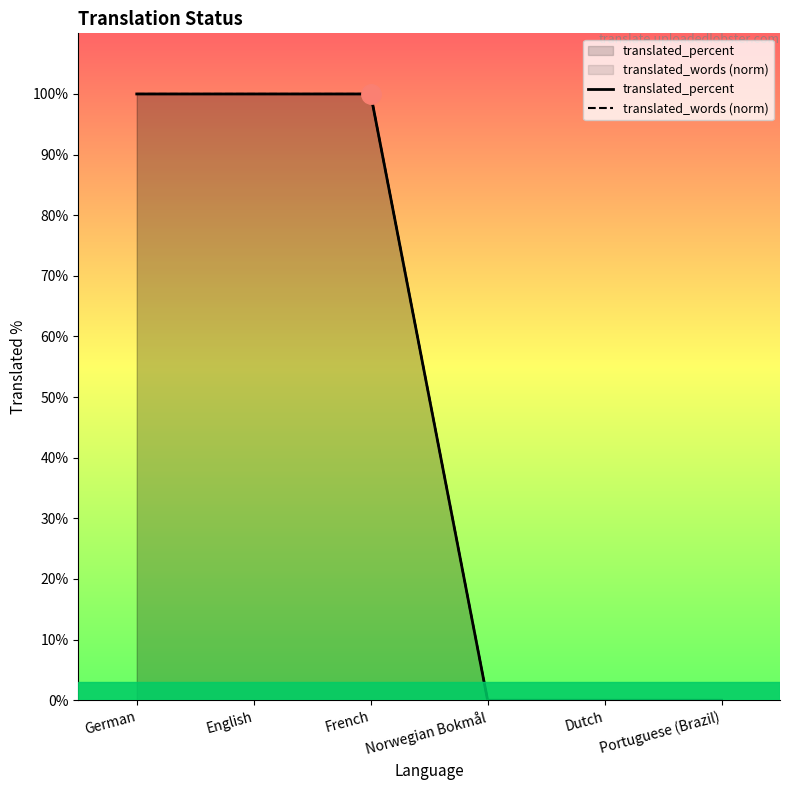

List the labels in order of translated_words (norm) value, smallest first.

Norwegian Bokmål, Dutch, Portuguese (Brazil), German, English, French